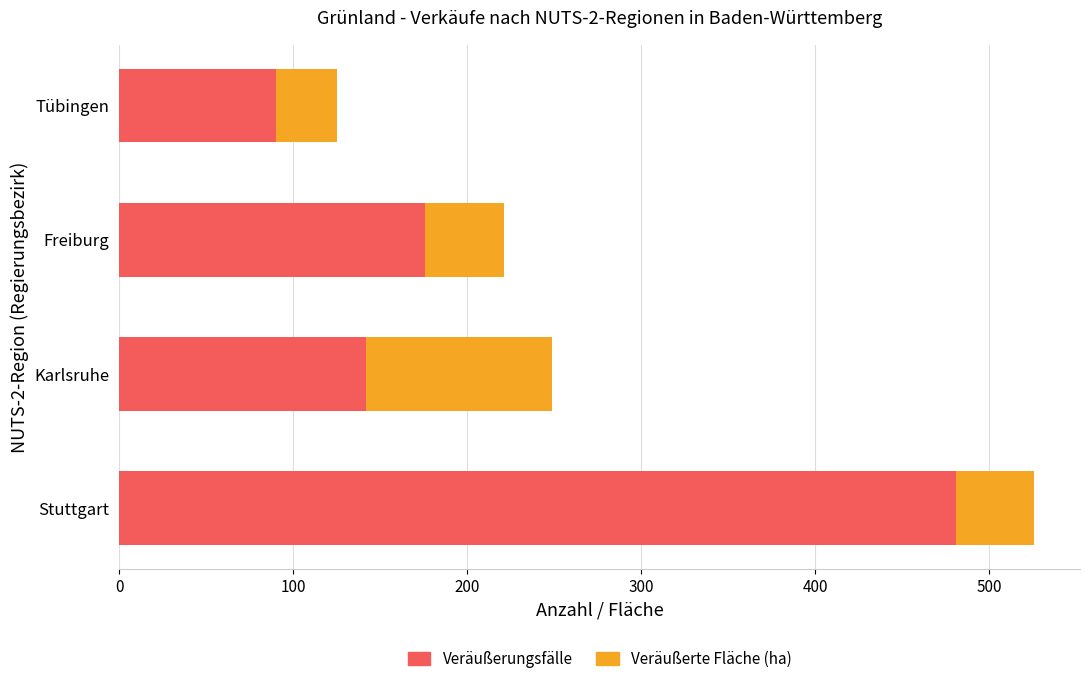

What is the average value of the Veräußerungsfälle series?

222